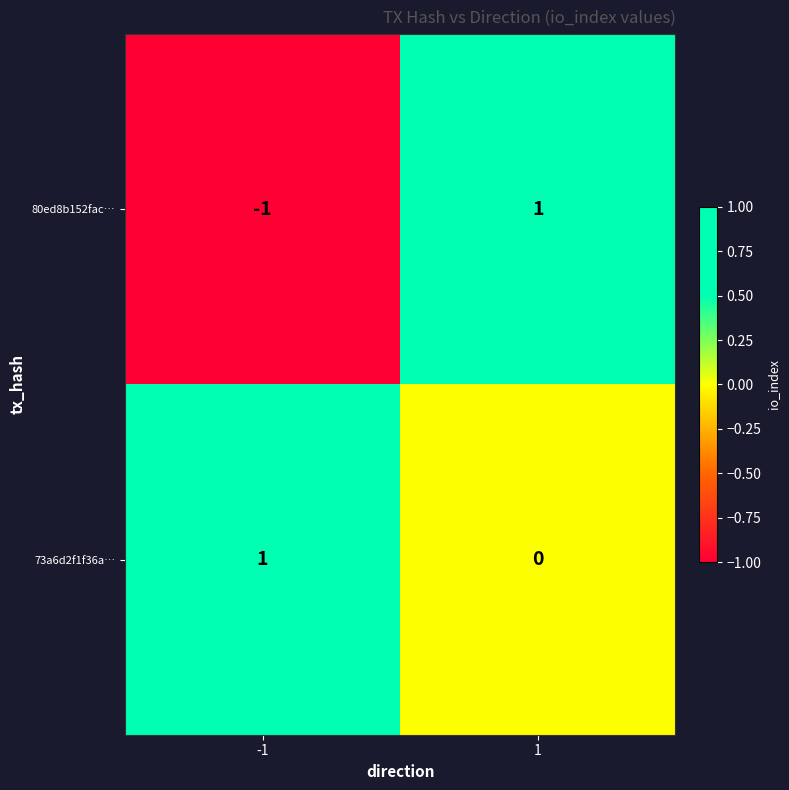

What is the smallest value displayed?

-1